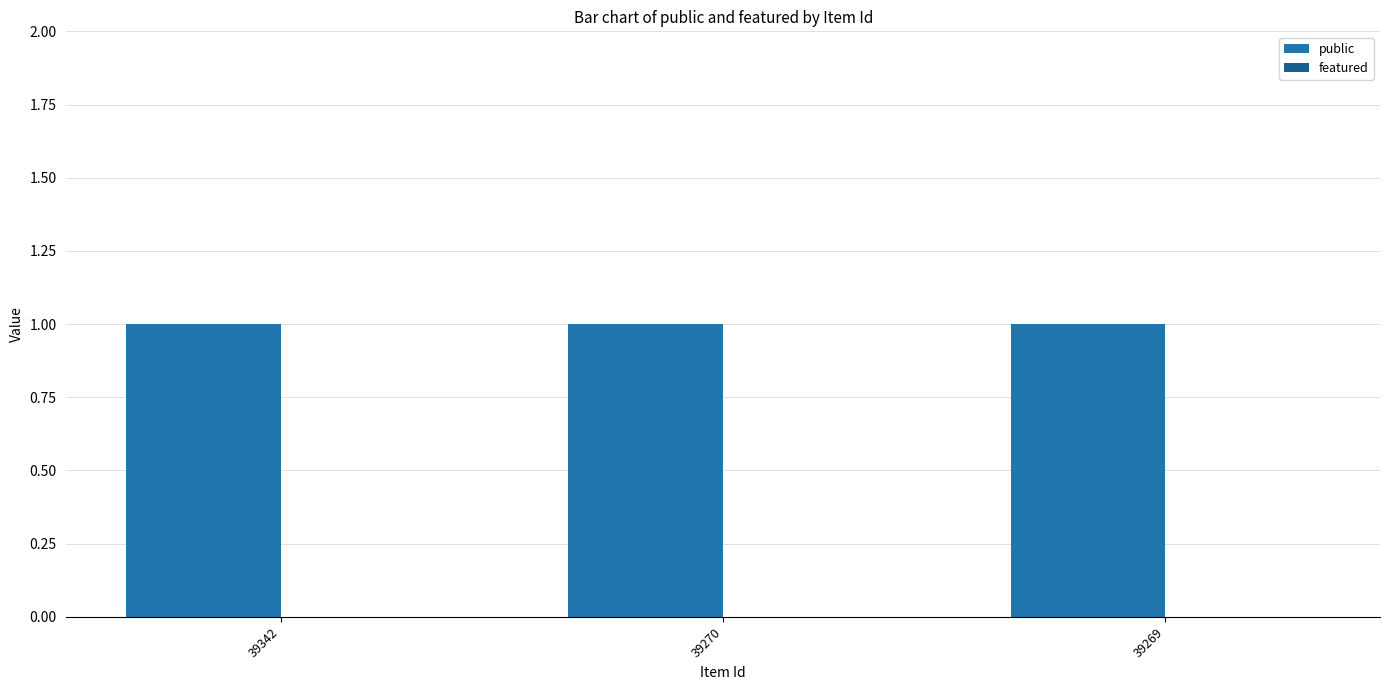

Does the chart contain any negative values?

No